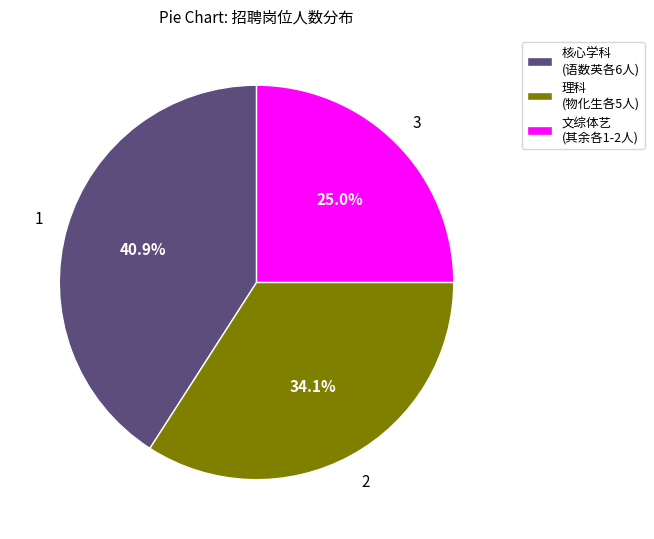

Is there any slice that represents more than half of the pie?

No